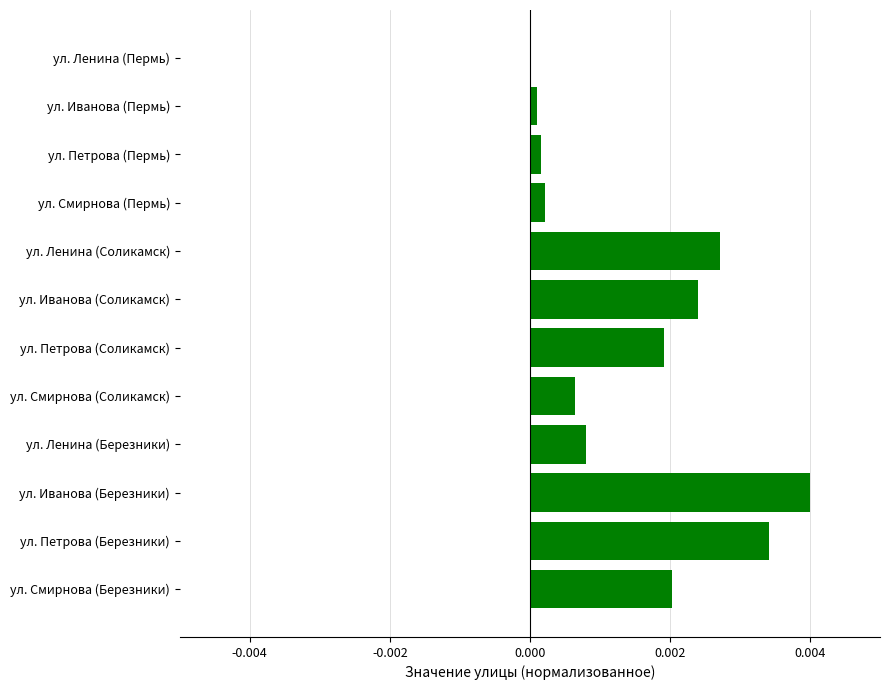

Which has a higher value, ул. Ленина (Соликамск) or ул. Смирнова (Пермь)?

ул. Ленина (Соликамск)